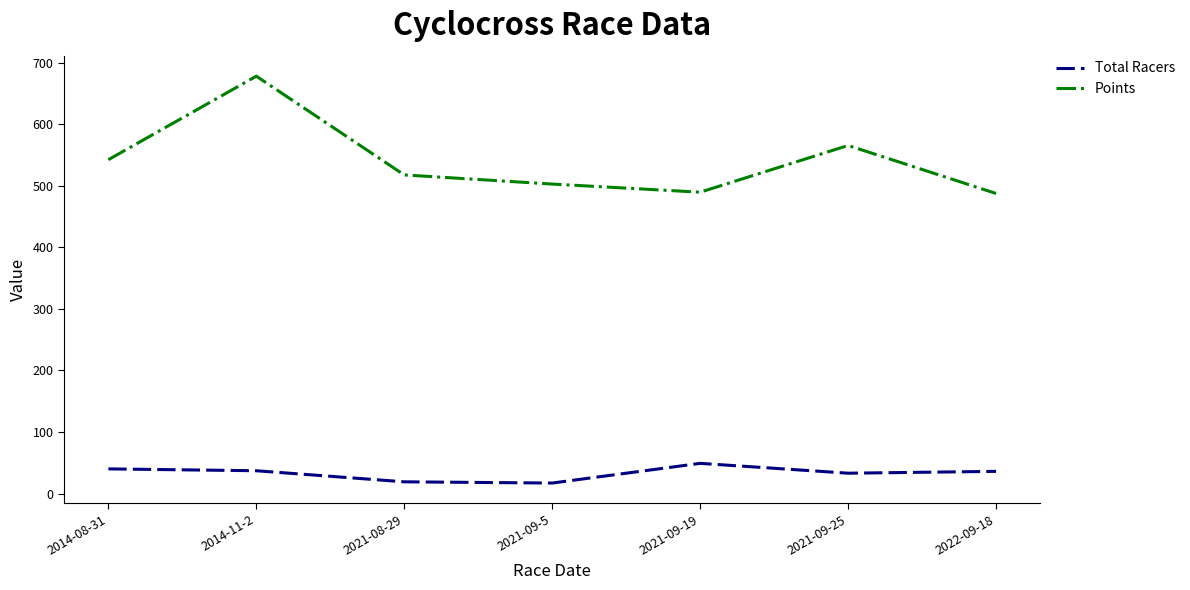

In Points, how many points are lower than both neighbors (excluding endpoints)?

1